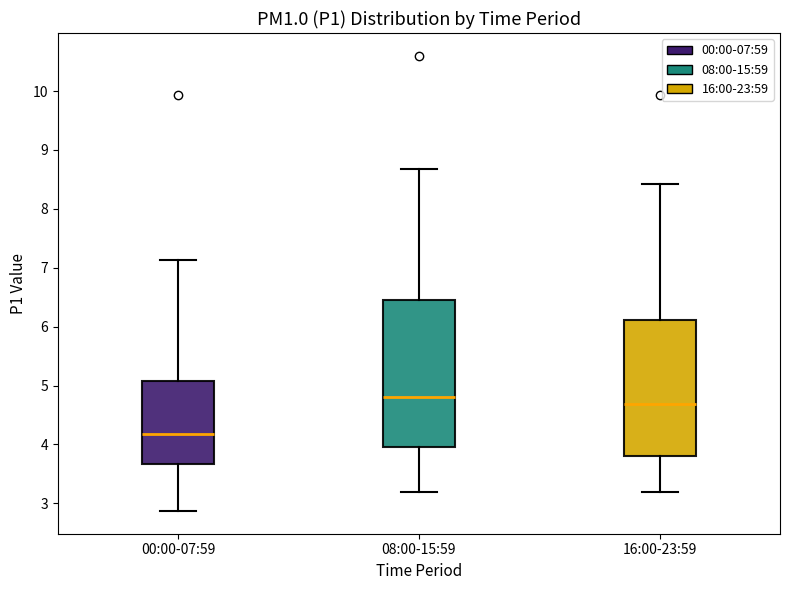

Comparing the boxes themselves (not the whiskers), which one is the tallest?

08:00-15:59